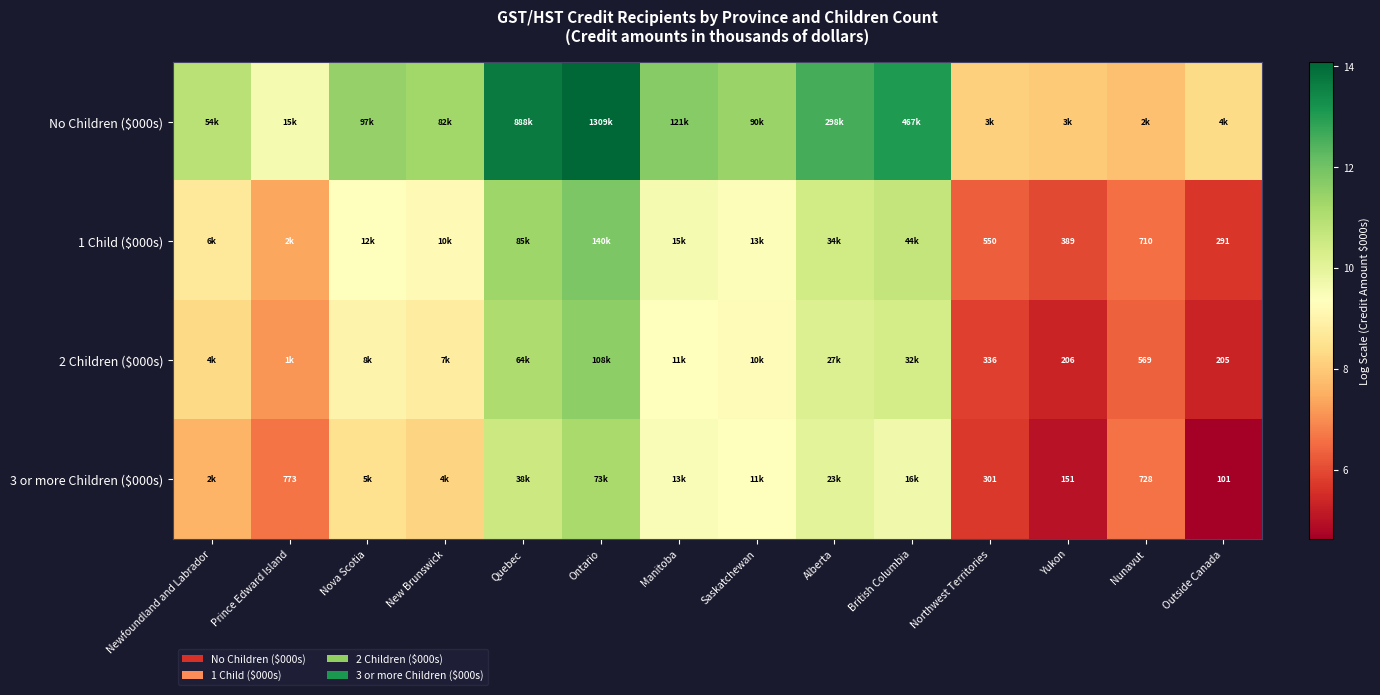

Where does the 3 or more Children ($000s) series first go above 8?

Nova Scotia